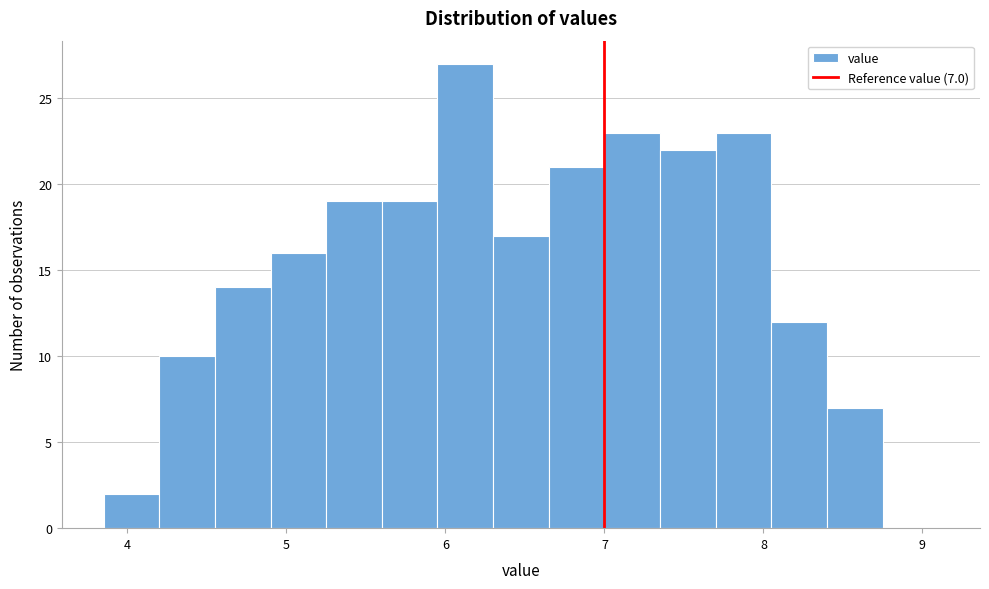

Around what value on the x-axis is the tallest bar? Give the approximate position of its centre, as read against the axis.

6.1